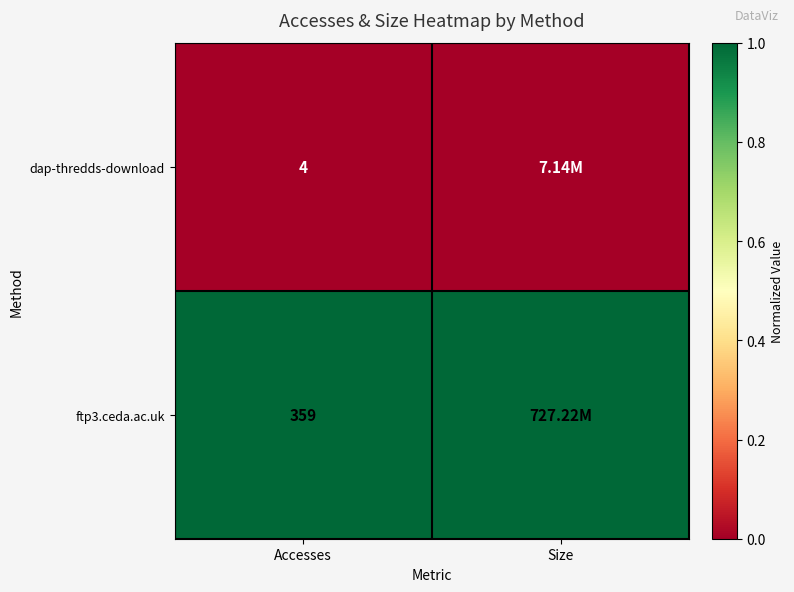

What is the total value across all series at Accesses?

363